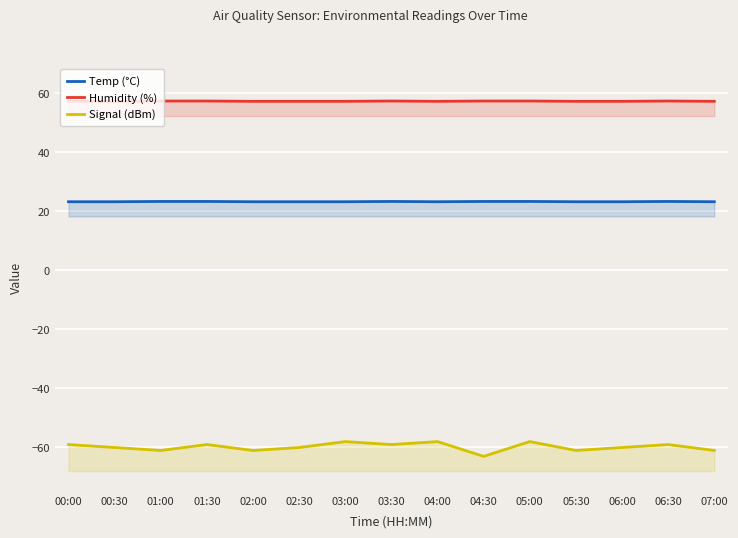

Where does the Signal (dBm) series first go above -60?

00:00